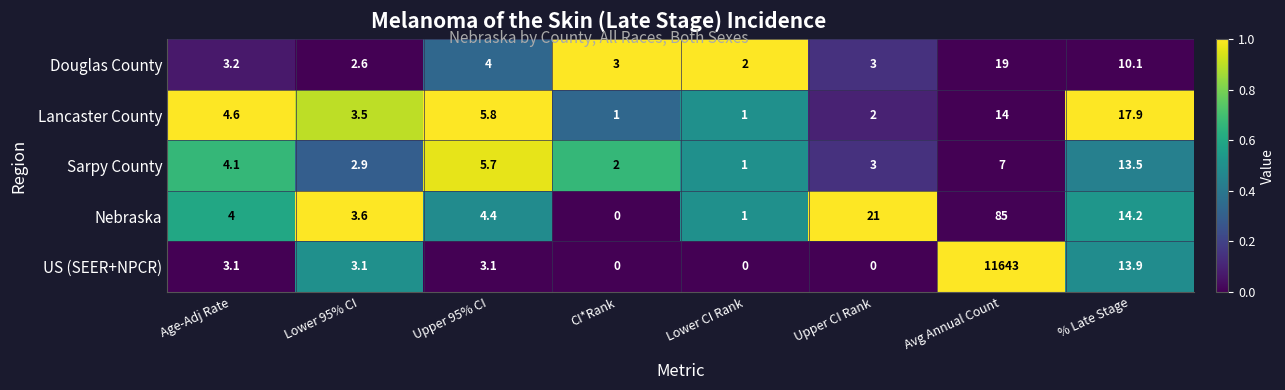

List the labels in order of Nebraska value, largest first.

Avg Annual Count, Upper CI Rank, % Late Stage, Upper 95% CI, Age-Adj Rate, Lower 95% CI, Lower CI Rank, CI*Rank